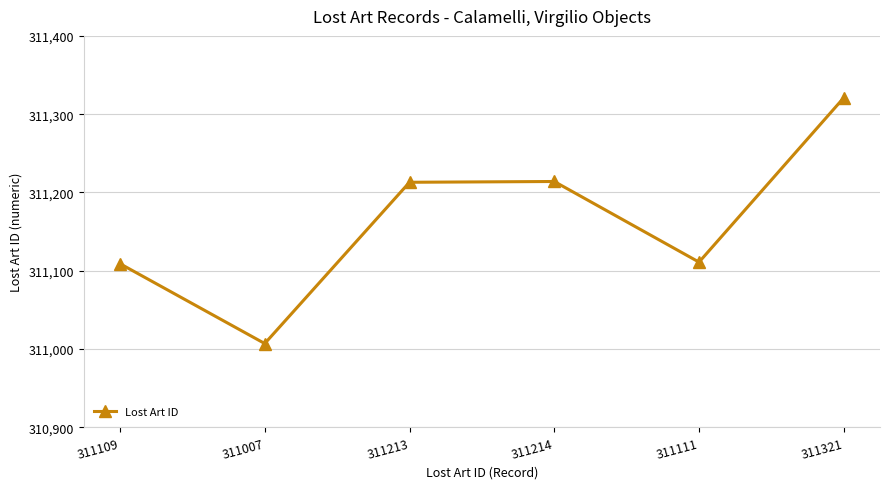

What is the label of the 2nd point from the right?

311111